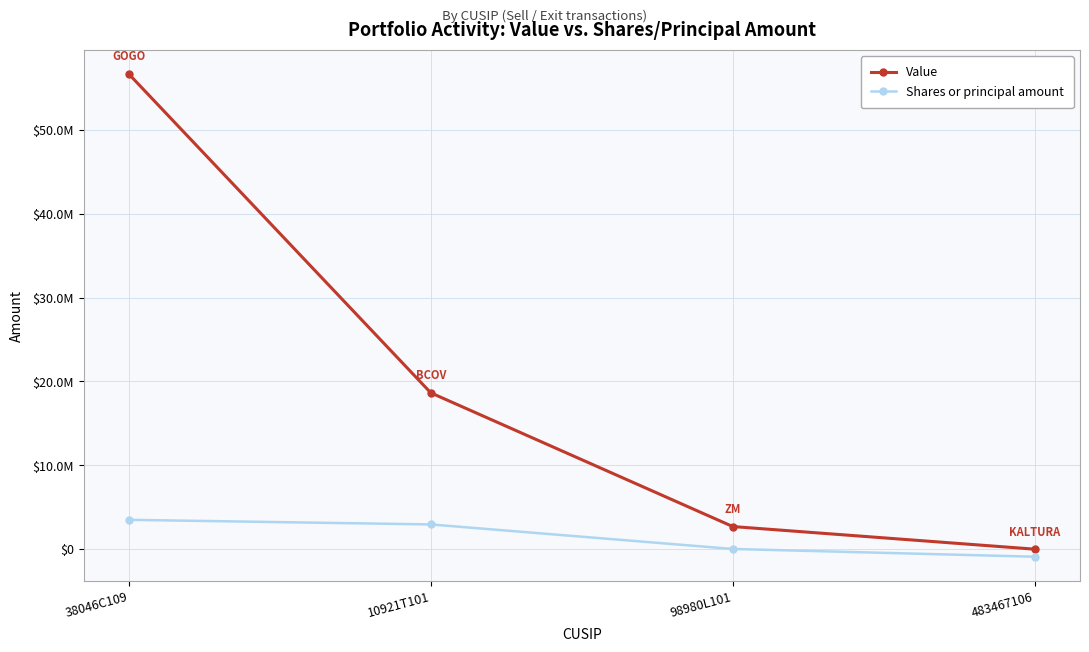

What are all the series names shown in the legend?

Value, Shares or principal amount